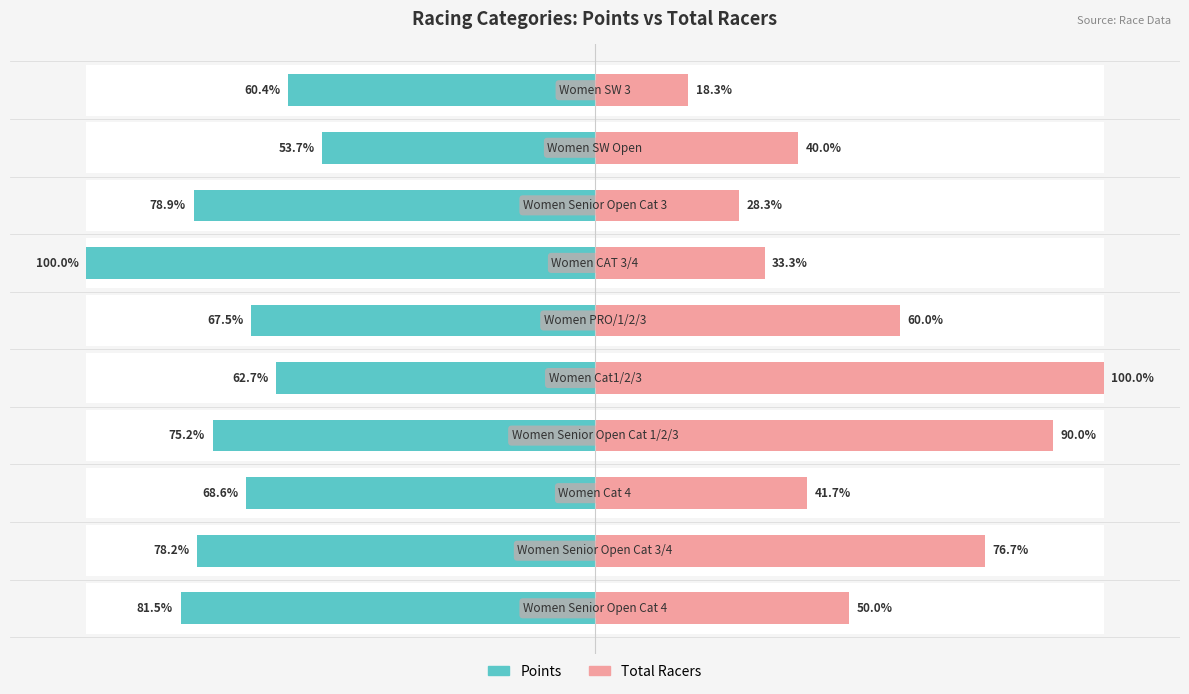

Rank the series by their maximum value, from lowest to highest.

Points, Total Racers